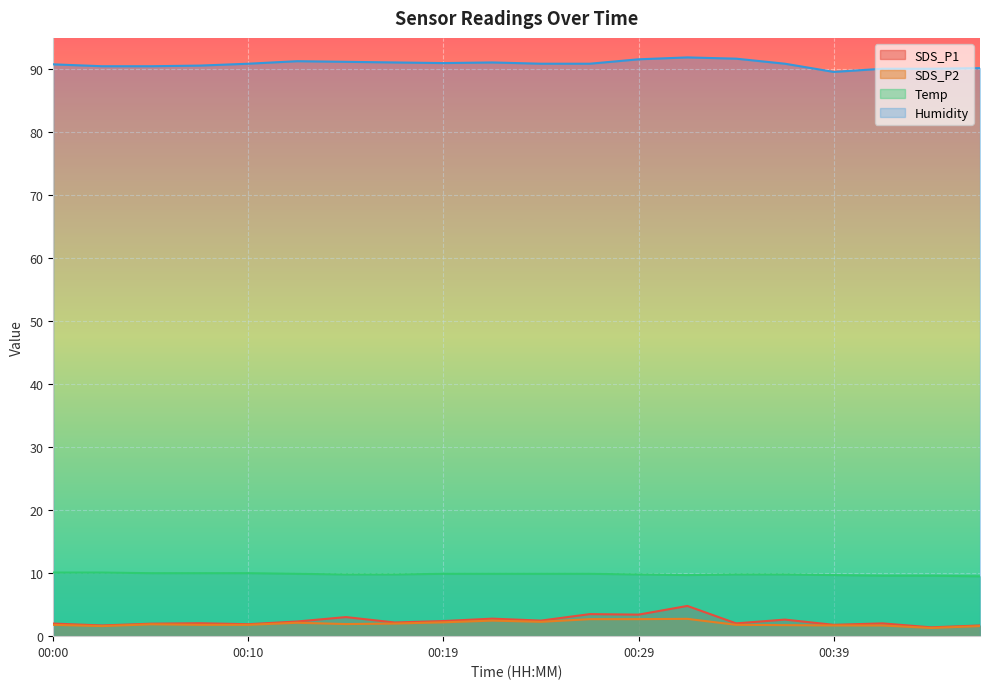

Reading left to right, transcribe all the data shown in this chart.

SDS_P1: 2.0	1.7	2.0	2.0	1.9	2.3	3.0	2.2	2.4	2.8	2.5	3.5	3.4	4.8	2.0	2.6	1.8	2.0	1.4	1.7
SDS_P2: 1.8	1.6	1.9	1.8	1.8	2.1	1.9	2.0	2.2	2.5	2.3	2.7	2.7	2.8	1.8	1.8	1.7	1.7	1.3	1.6
Temp: 10.1	10.1	10.0	10.0	10.0	9.9	9.8	9.8	9.9	9.9	9.9	9.9	9.8	9.7	9.8	9.8	9.7	9.6	9.6	9.5
Humidity: 90.8	90.5	90.5	90.6	90.9	91.3	91.2	91.1	91.0	91.1	90.9	90.9	91.6	91.9	91.7	90.9	89.6	90.1	90.1	90.2